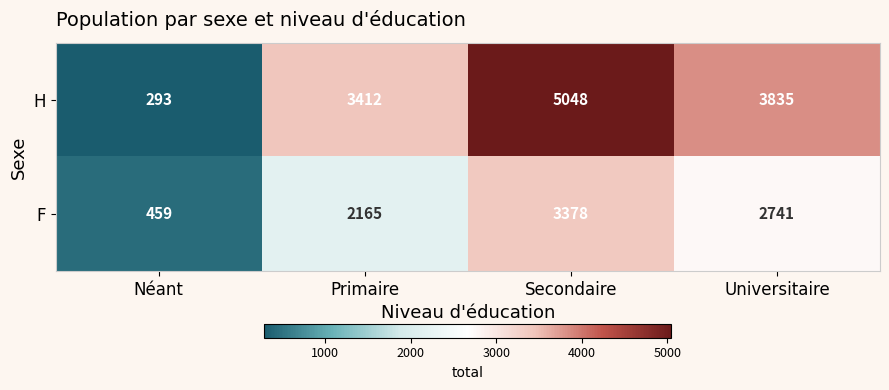

Reading right to left, extract all data points from this chart.

H: 3835	5048	3412	293
F: 2741	3378	2165	459